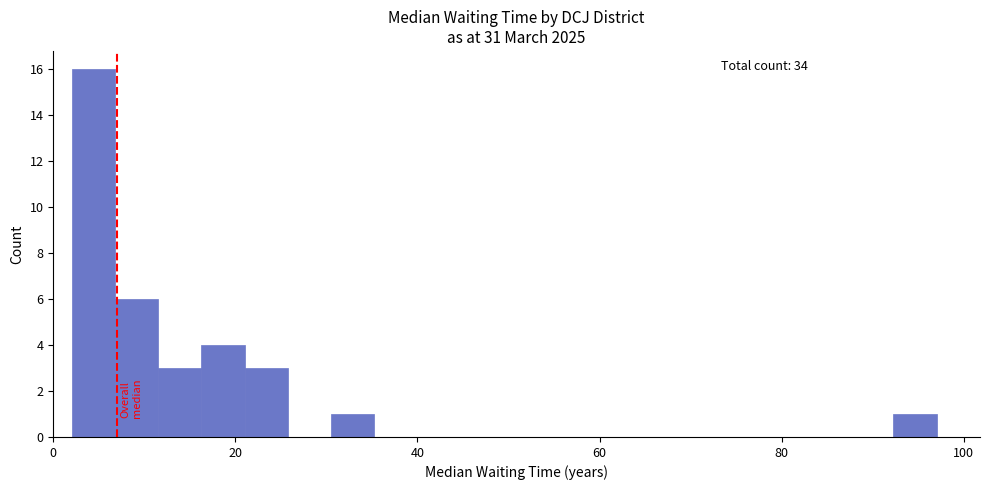

Read against the x-axis, roughly where is the centre of the tallest bar?

4